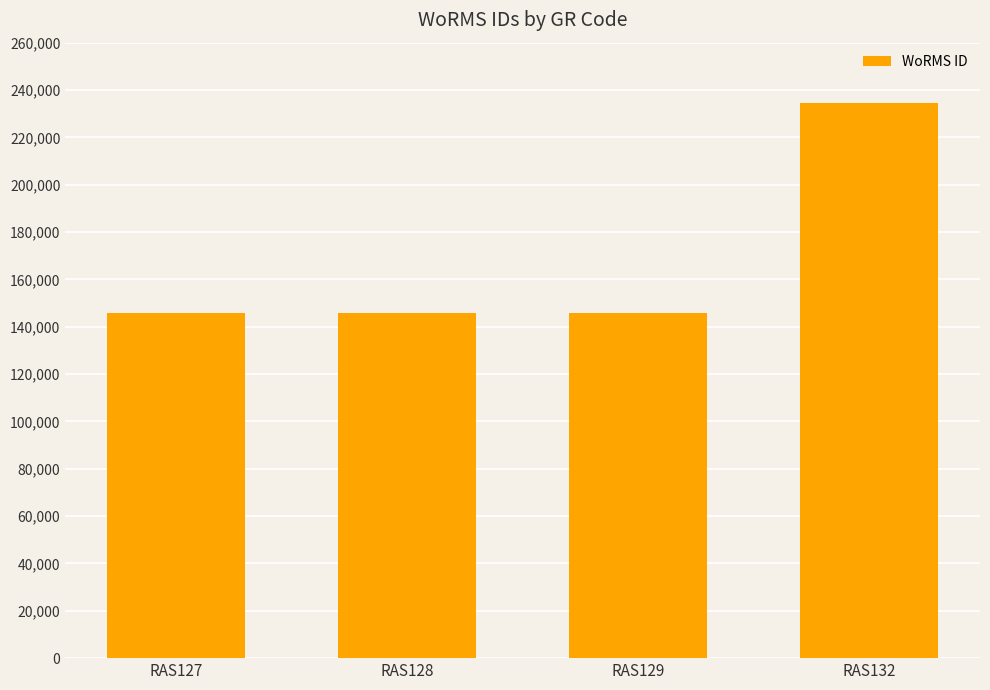

What is the maximum value shown in the chart?

234483